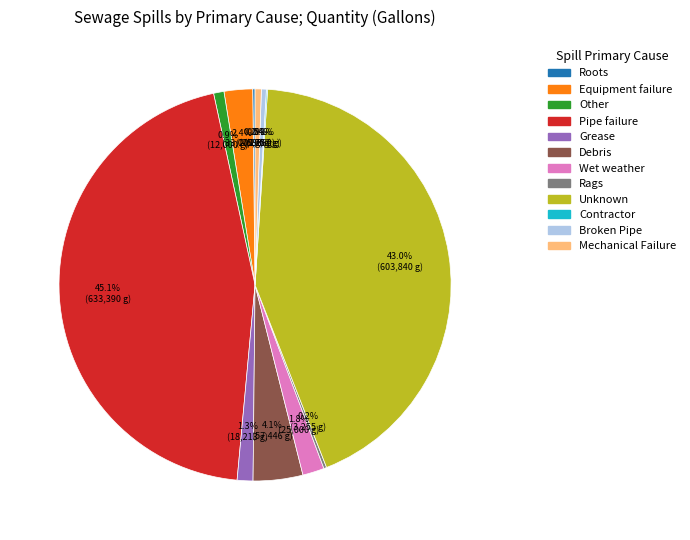

Approximately how many times larger is the value at Other compared to Grease?

0.7